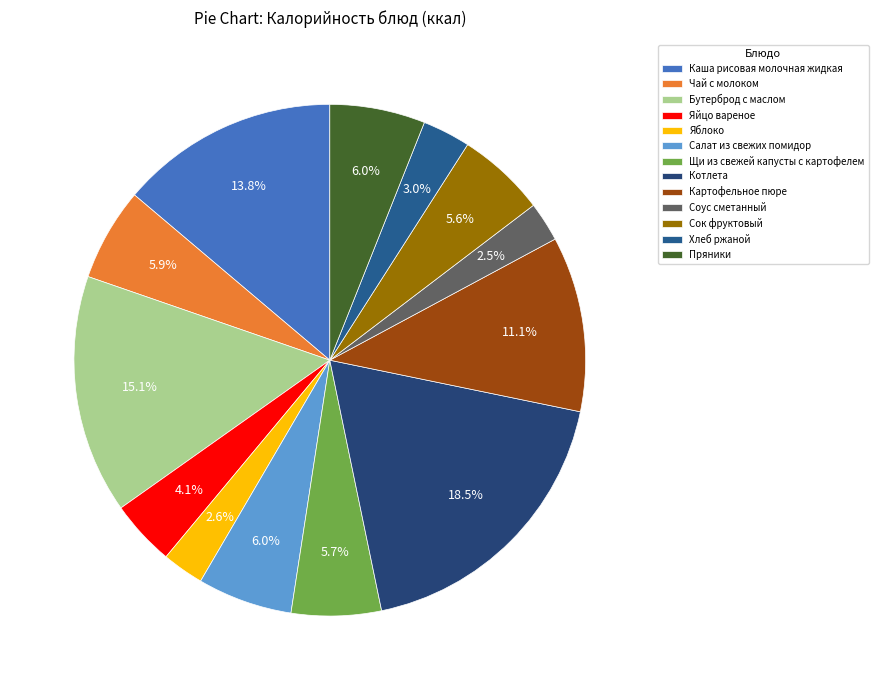

To the nearest percent, what is the difference between the Бутерброд с маслом and Хлеб ржаной slice percentages?

12%